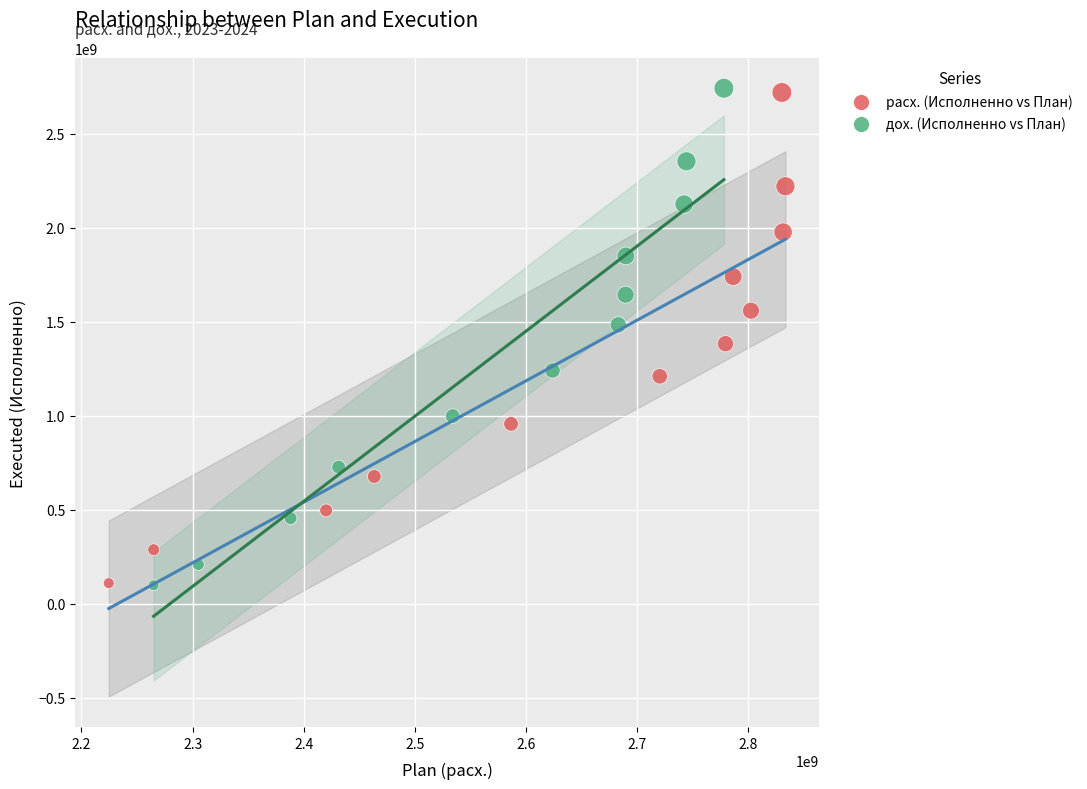

Which series has the largest Y range (max minus min)?

дох. (Исполненно vs План)